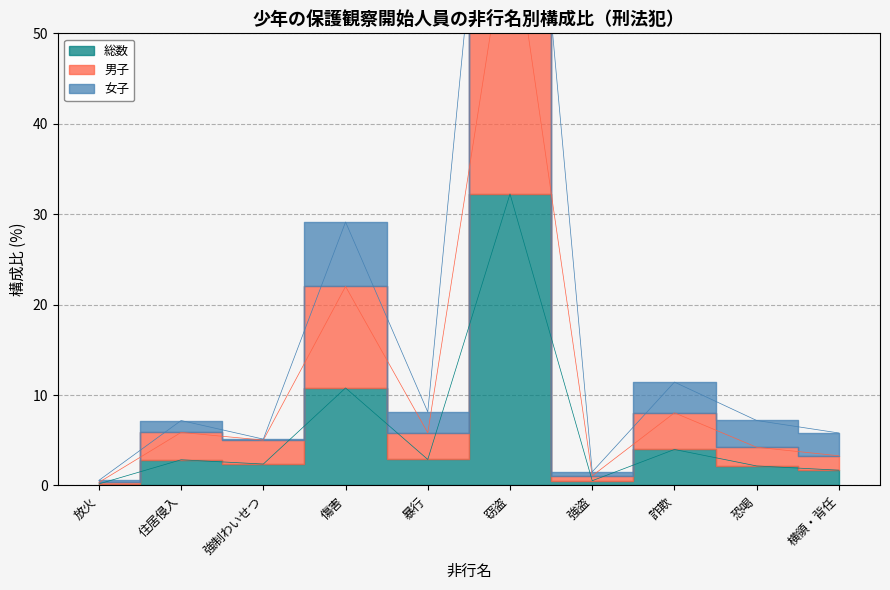

Is the value of 男子 at 横領・背任 greater than the value of 総数 at 強盗?

Yes